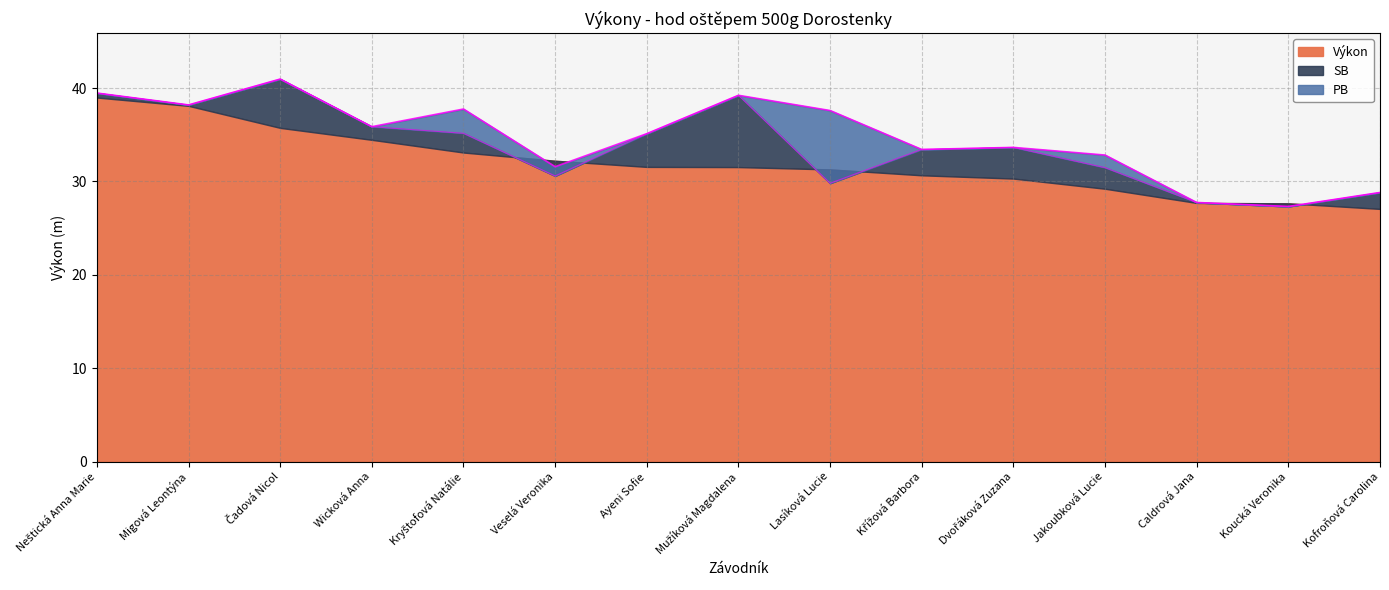

What is the difference between the second highest and second lowest values in the SB series?

11.7